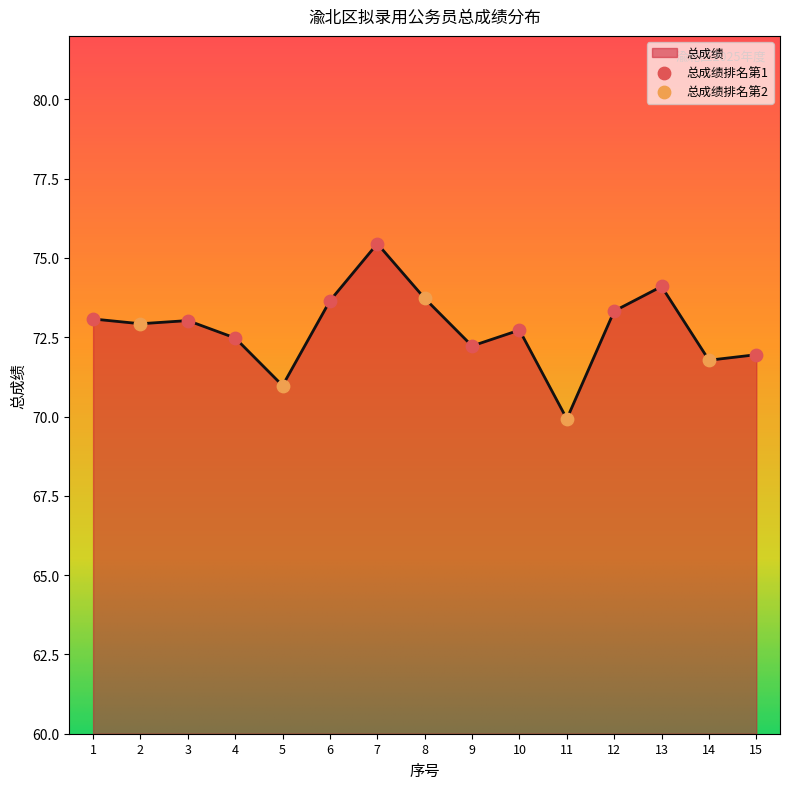

Between 11 and 5, which is larger?

5